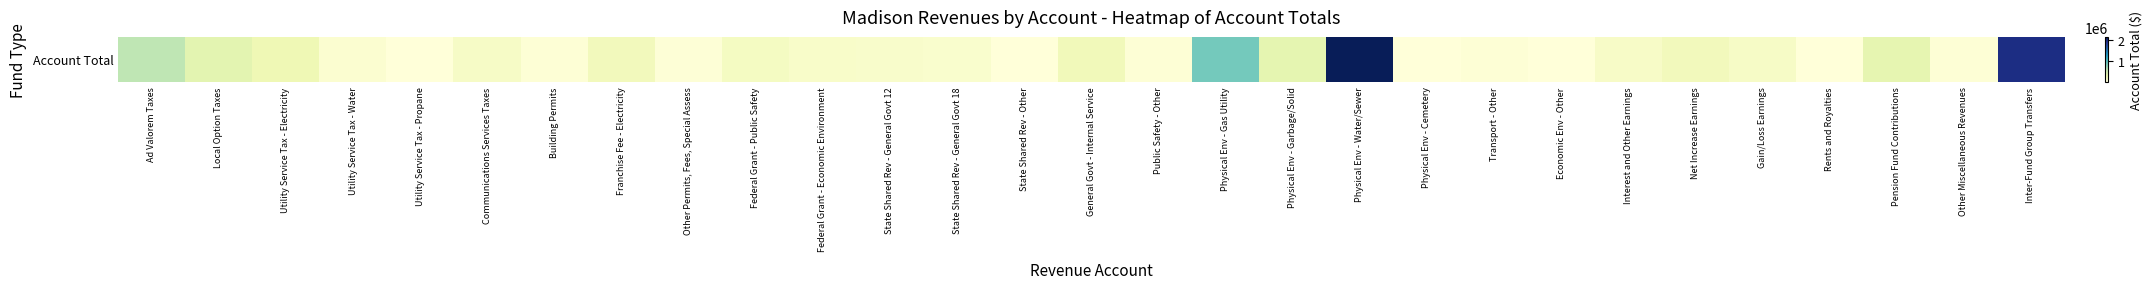

What is the difference between the values at Inter-Fund Group Transfers and Interest and Other Earnings?

1833297